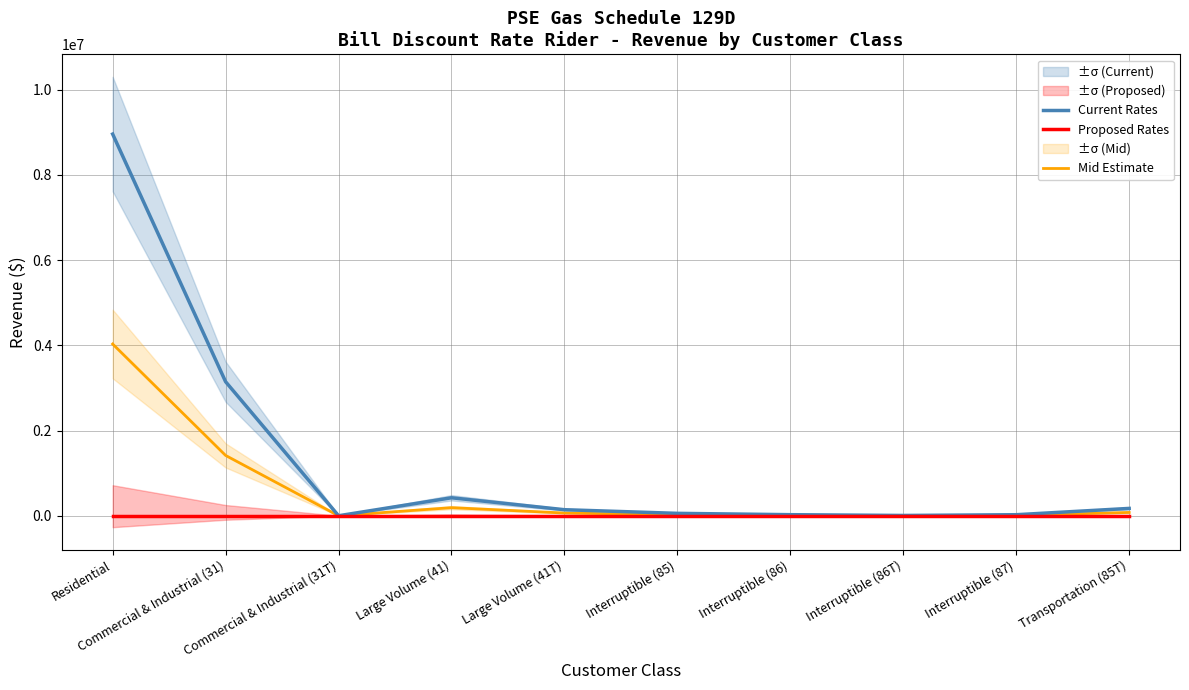

What position from the right is Transportation (85T)?

1